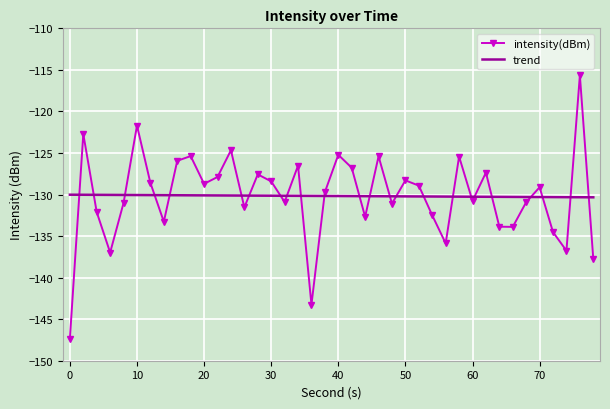

How many times do intensity(dBm) and trend cross each other?

24